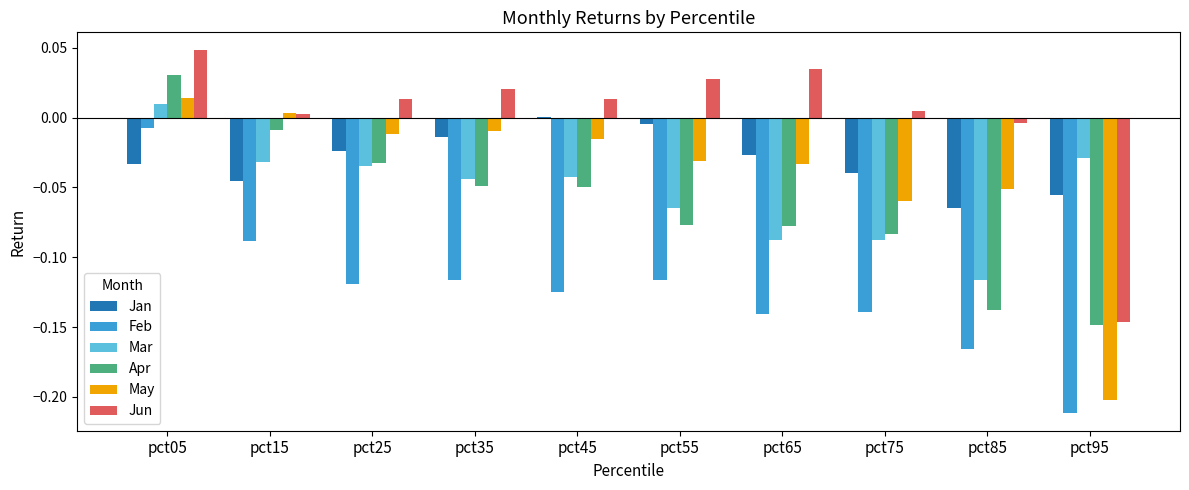

Is it true that Apr equals -0.2 at pct95?

False